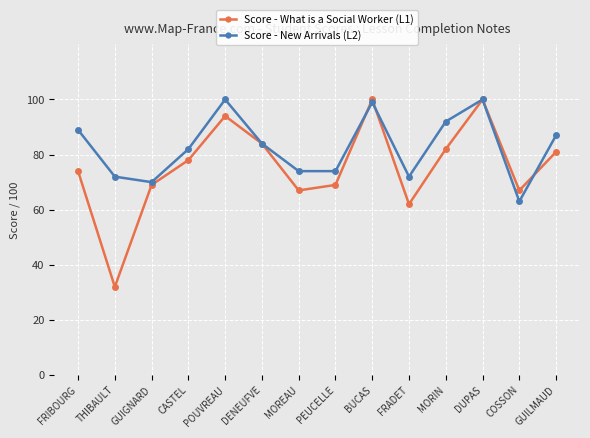

At MORIN, list the series in order from largest to smallest.

Score - New Arrivals (L2), Score - What is a Social Worker (L1)